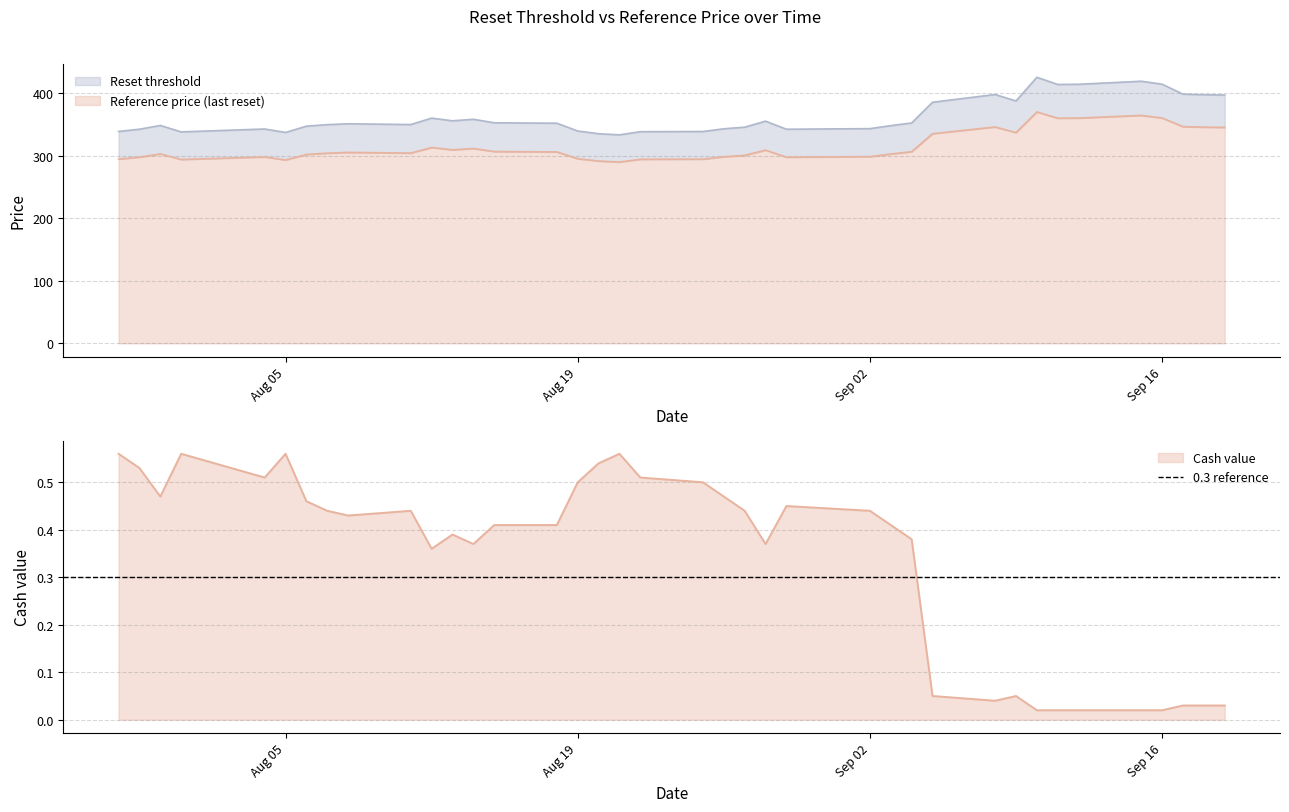

How many values in the Reference price (last reset) series exceed 304?

19